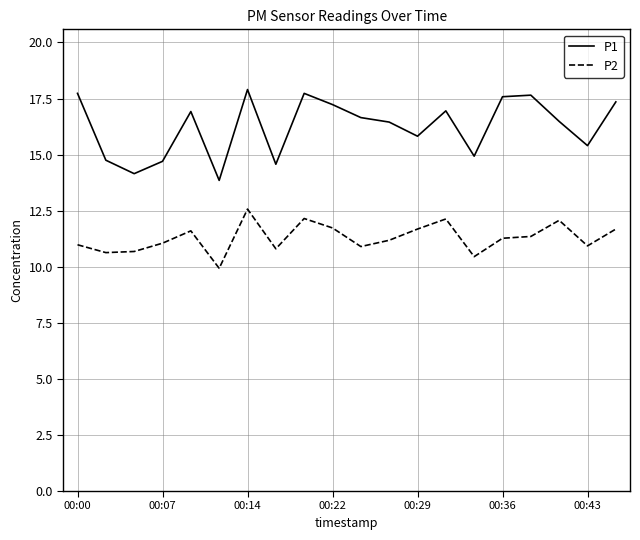

Which series has the largest total across all categories?

P1